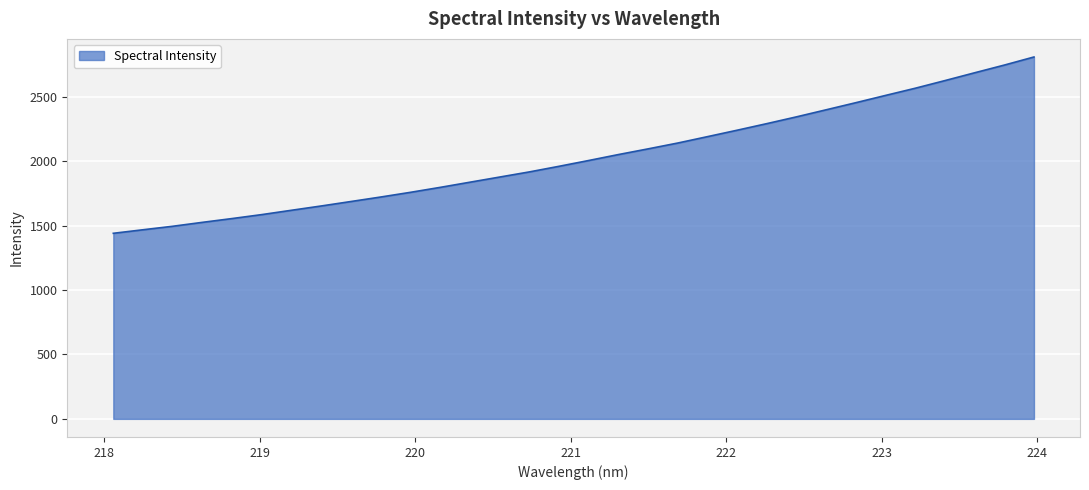

What is the greatest value displayed?

2810.6